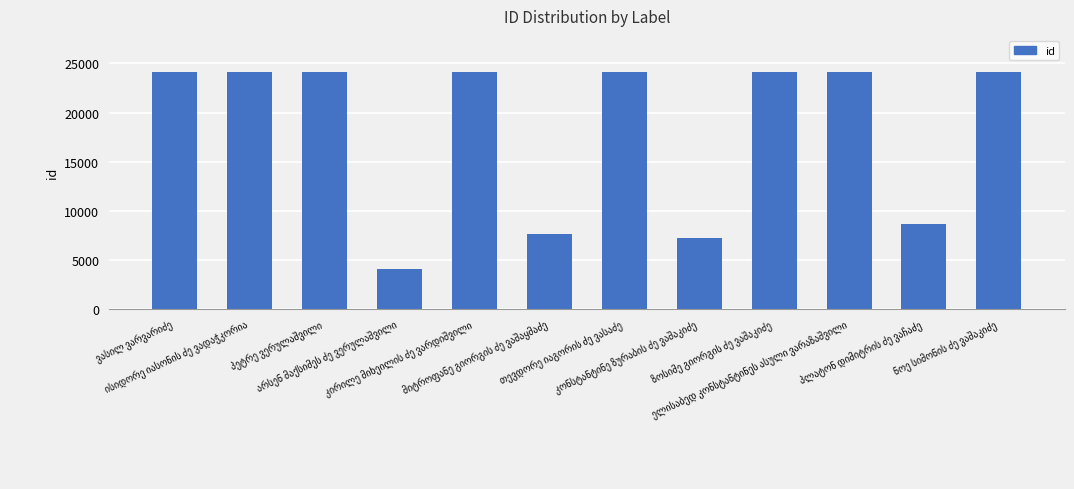

How many distinct data groups are displayed?

1